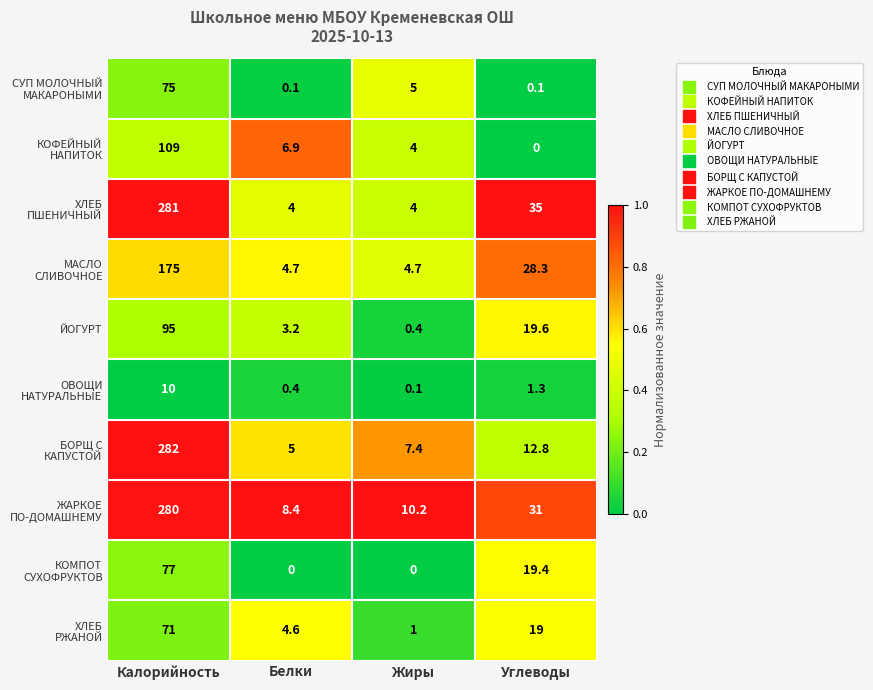

What is the greatest value displayed?

282.0